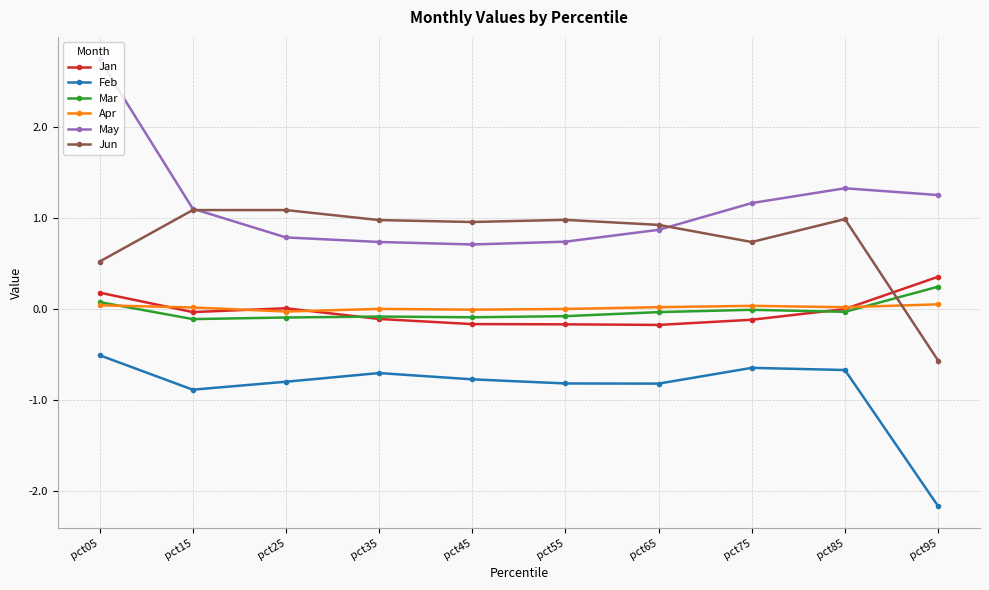

Does the chart display data point markers on the line(s)?

Yes